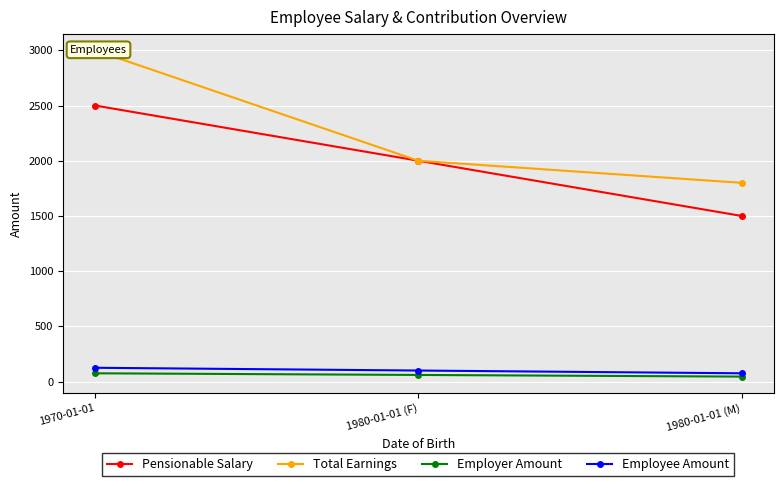

Which series has the largest total across all categories?

Total Earnings